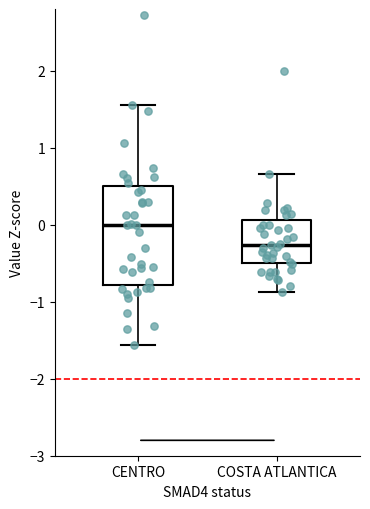

Comparing the boxes themselves (not the whiskers), which one is the tallest?

CENTRO